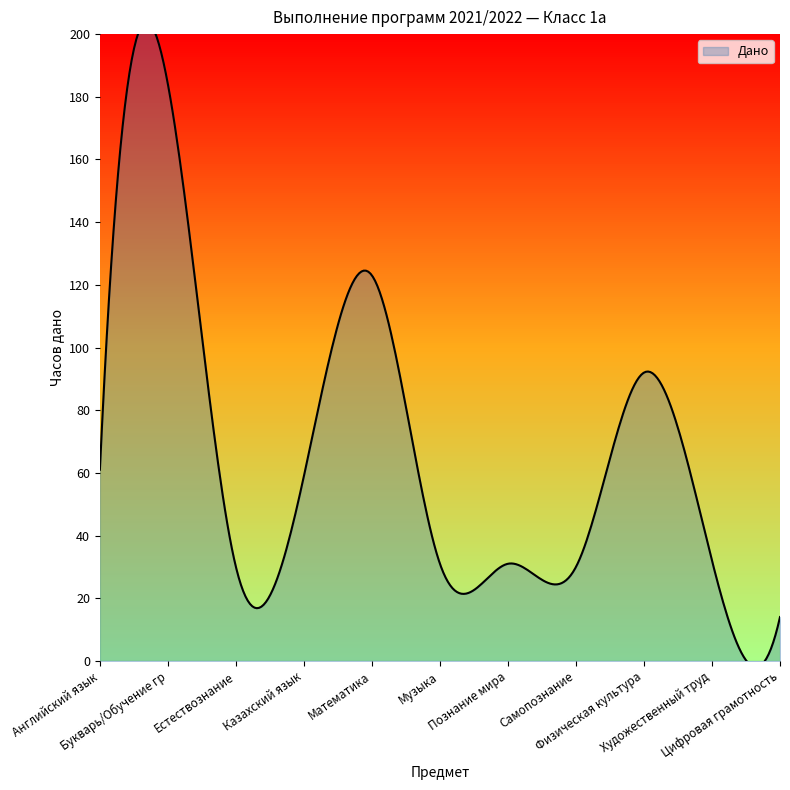

What is the difference between the values at Самопознание and Познание мира?

1